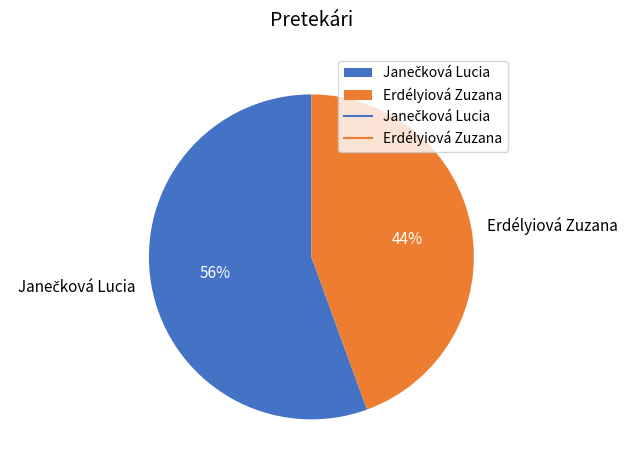

True or false: Erdélyiová Zuzana accounts for 53% of the total.

False